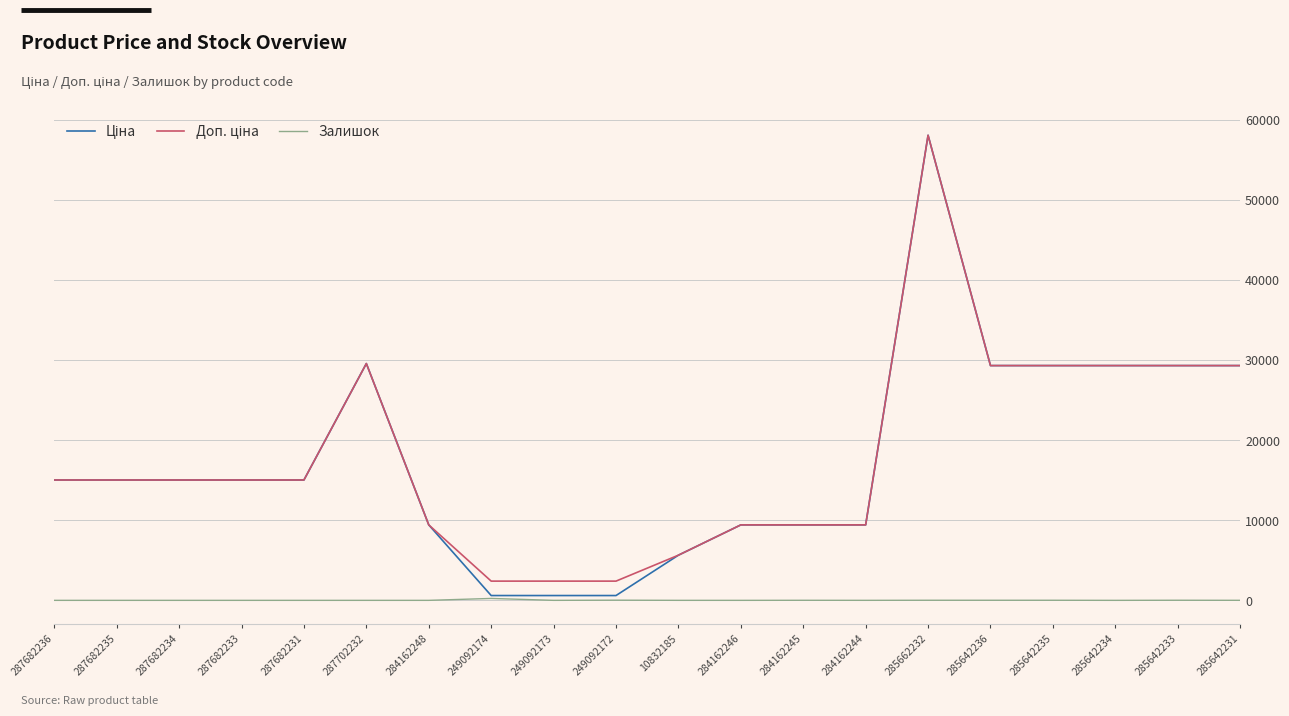

Is this an area chart (filled region under the line)?

No